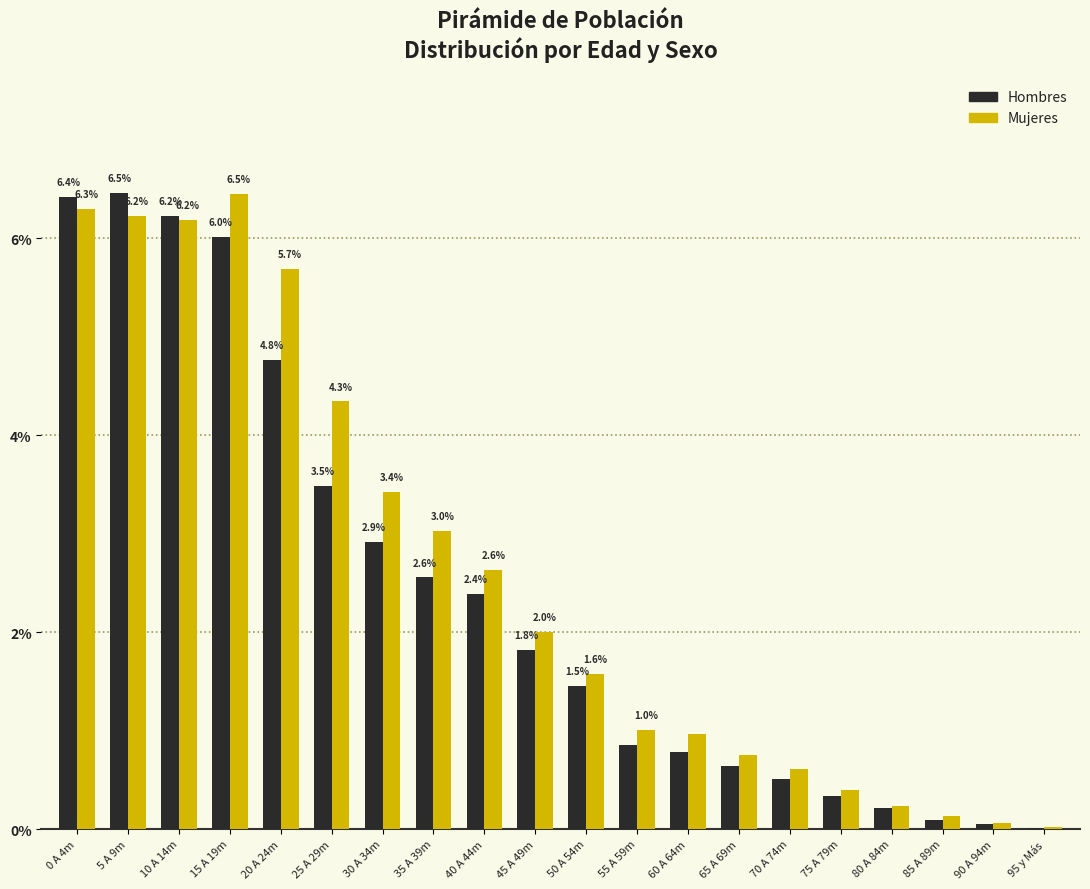

Which category has the highest value in the Mujeres series?

15 A 19m